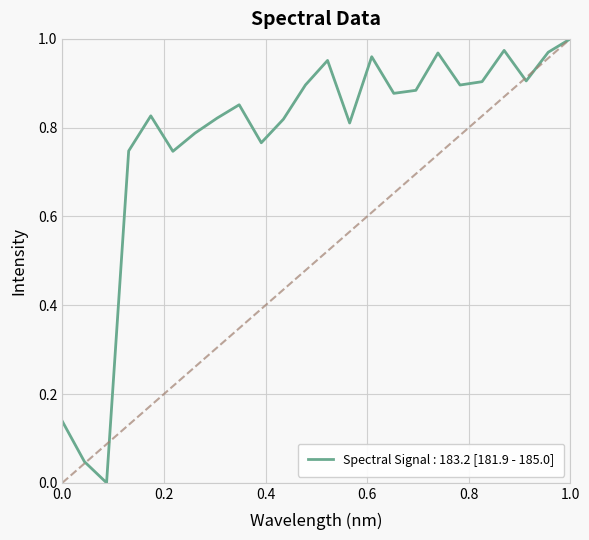

How many lines are shown in the chart?

1